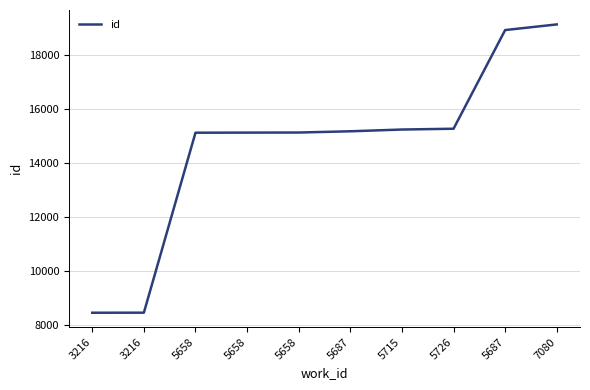

How many lines are shown in the chart?

1